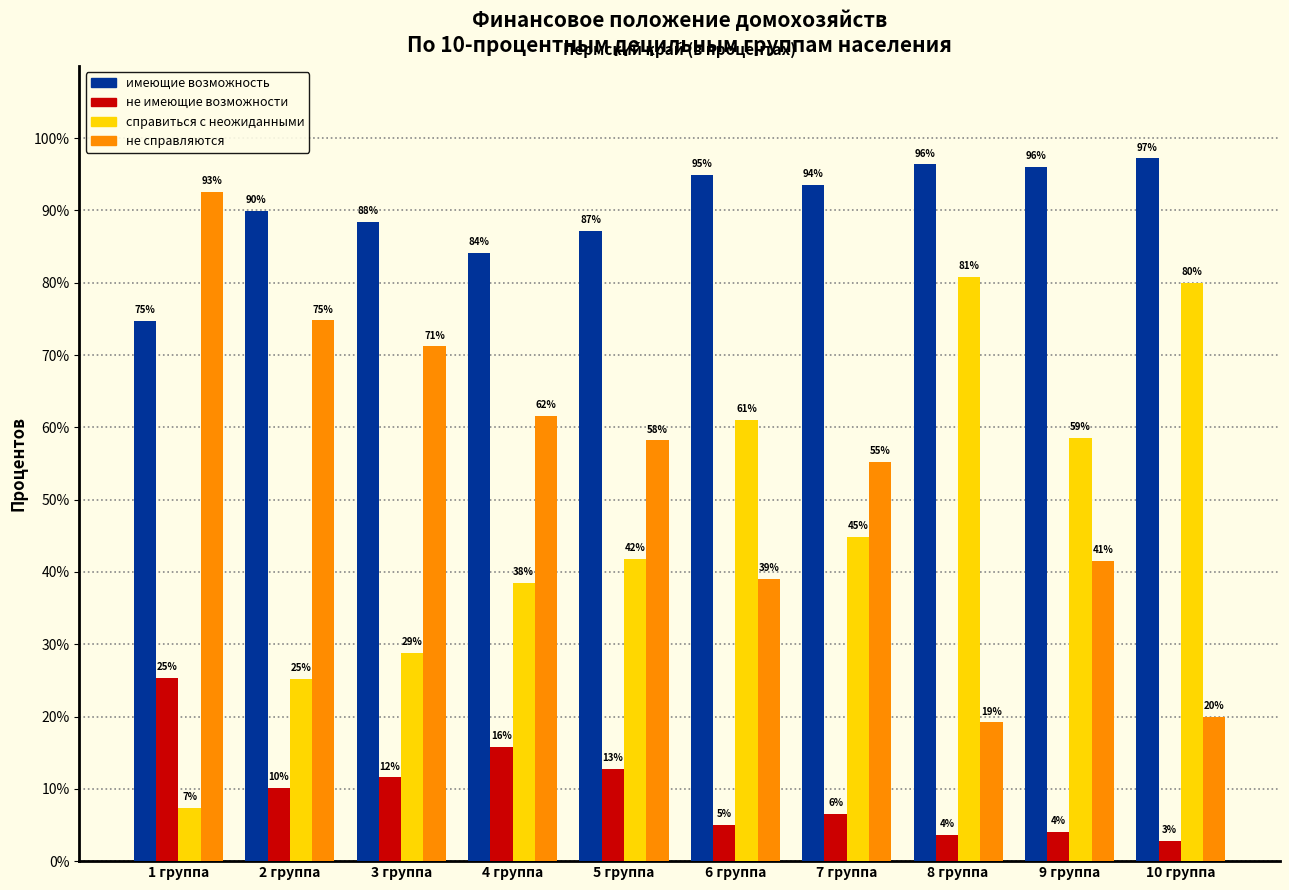

What is the difference between the highest and lowest values at 9 группа?

92.0